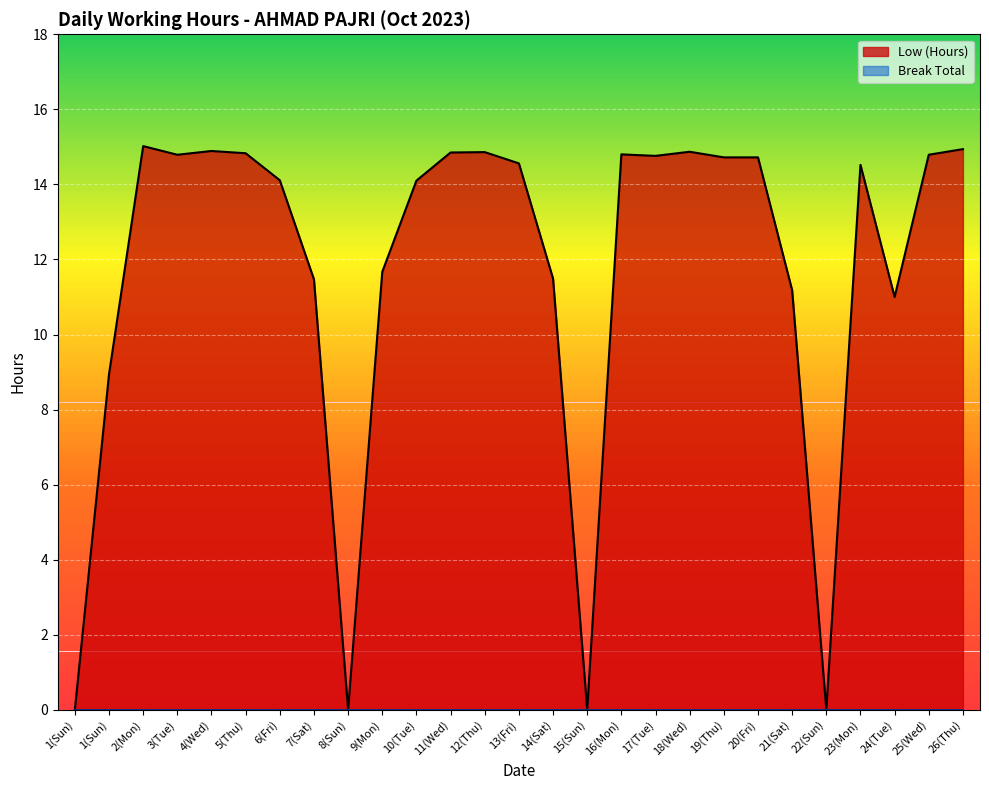

Which label corresponds to the smallest value in the chart?

1(Sun)